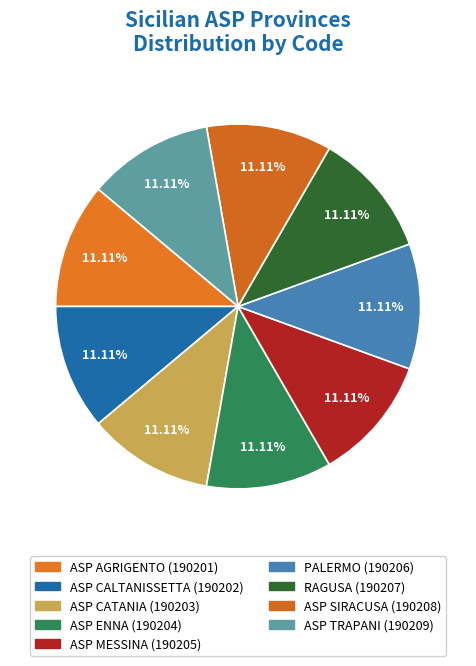

What portion of the pie excludes PALERMO?

88.9%